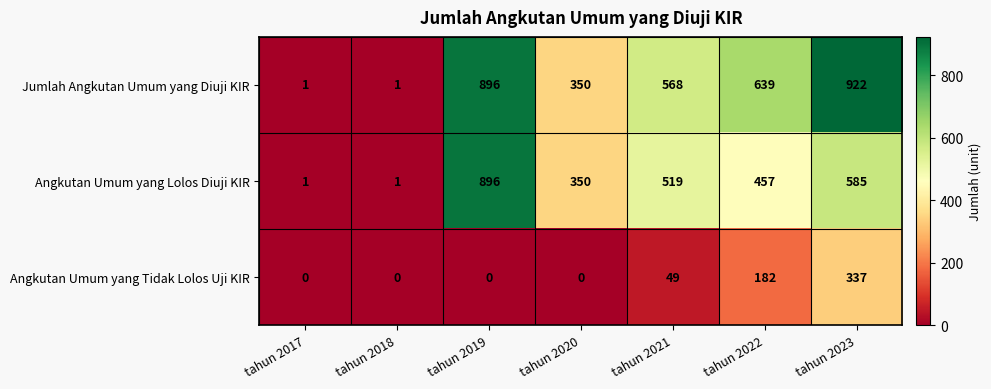

Which series has the widest spread of values?

Jumlah Angkutan Umum yang Diuji KIR